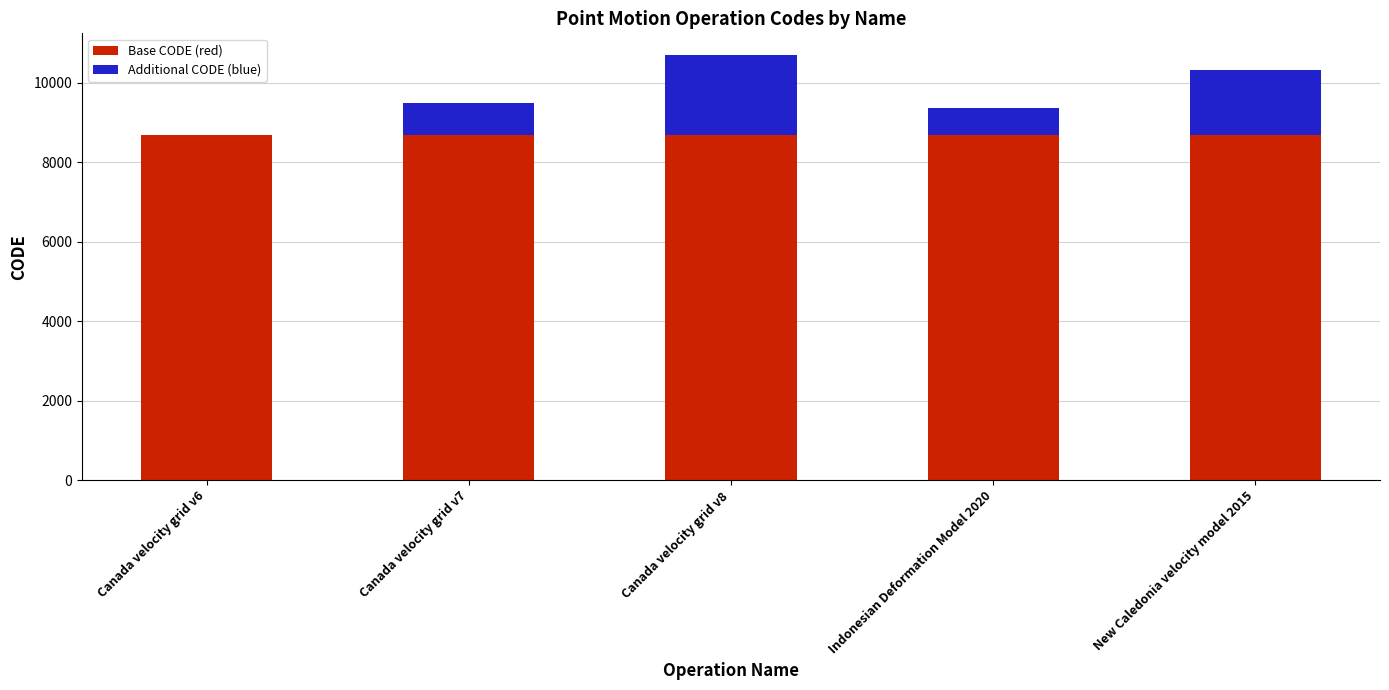

The Base CODE (red) series shows 8676 at New Caledonia velocity model 2015. True or false?

True